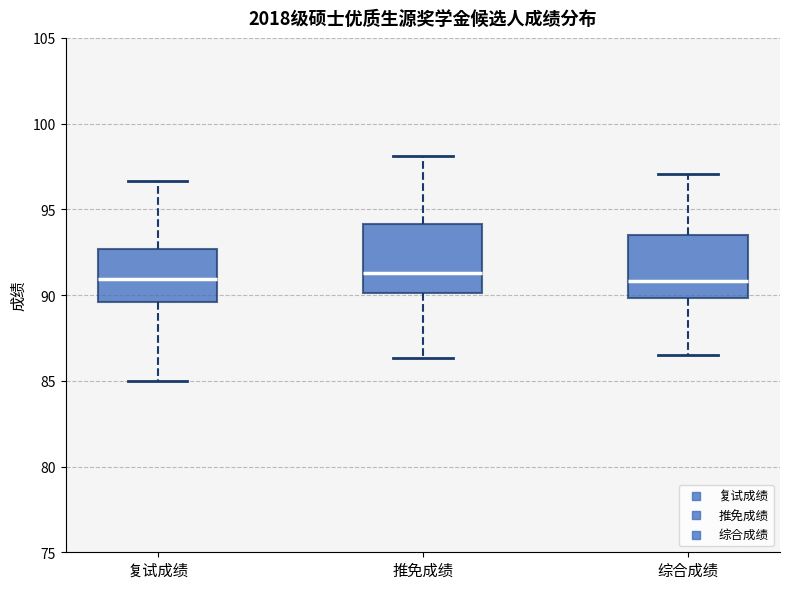

Where is the lower edge of the box for 综合成绩 on the y-axis? The values are not printed on the chart, so give them approximately, as read against the axis.

90.0